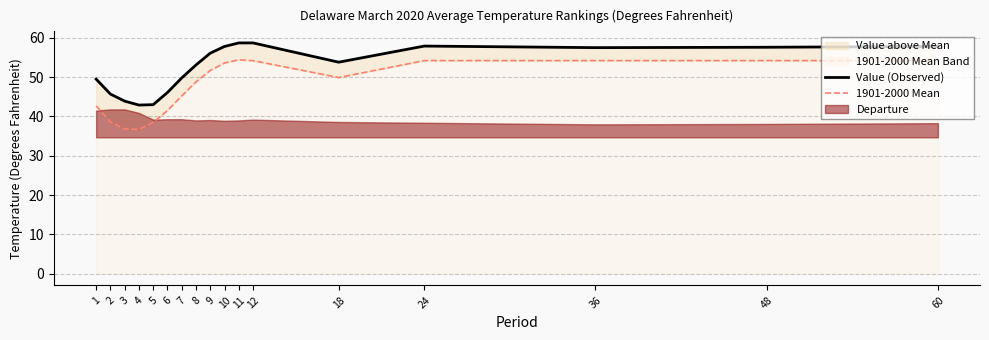

At how many categories does at least one series exceed 57?

7